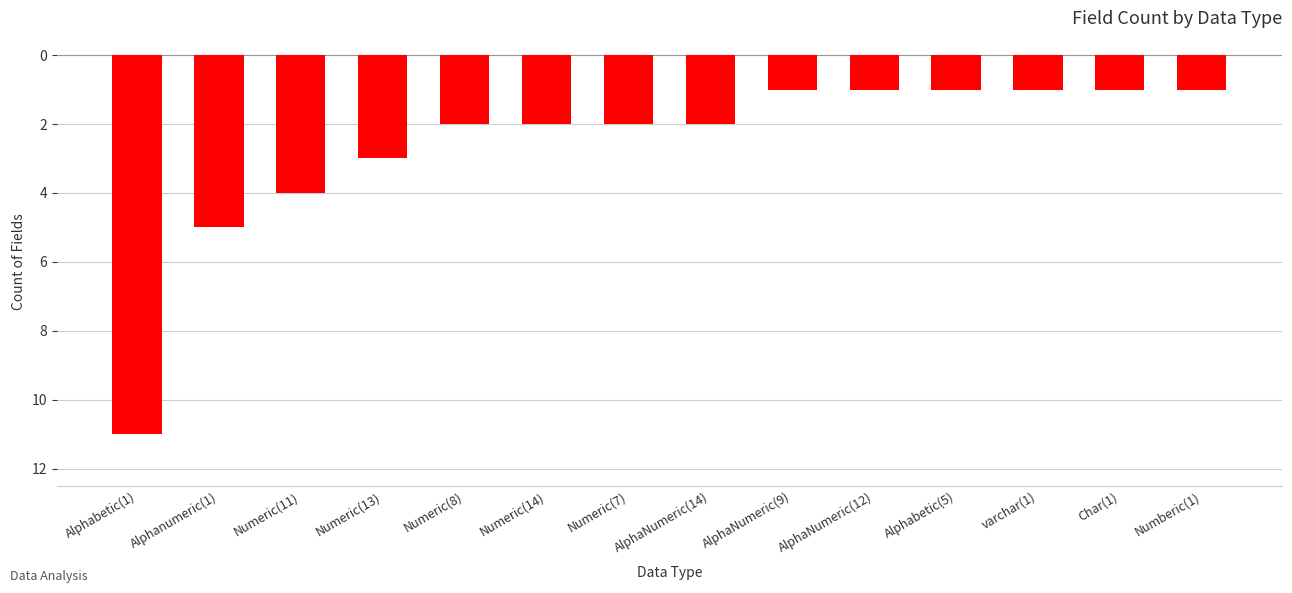

Are the bars horizontal?

No